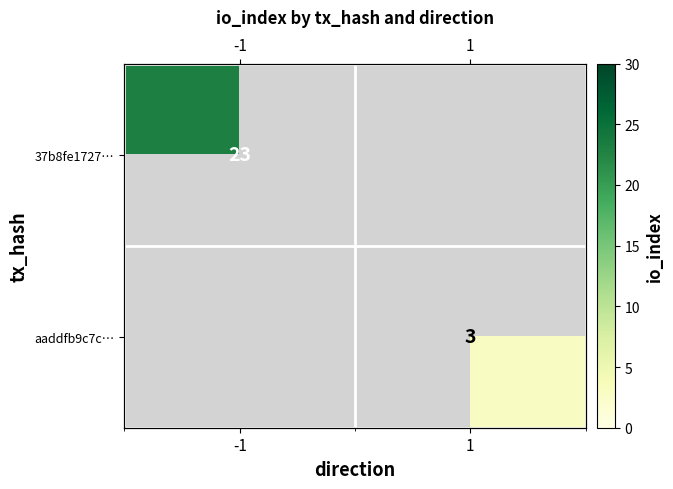

What is the highest value of the 37b8fe1727… series?

23.0